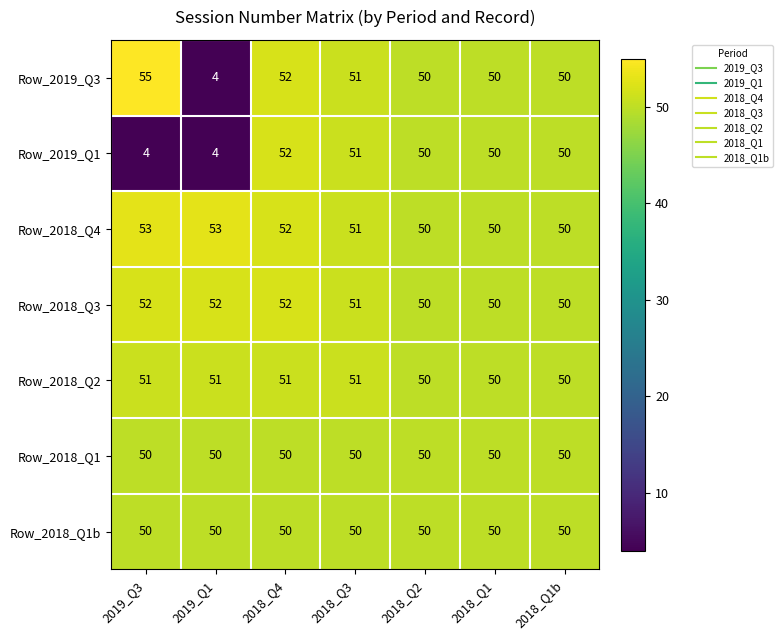

Which category has the highest value across all series?

2019_Q3